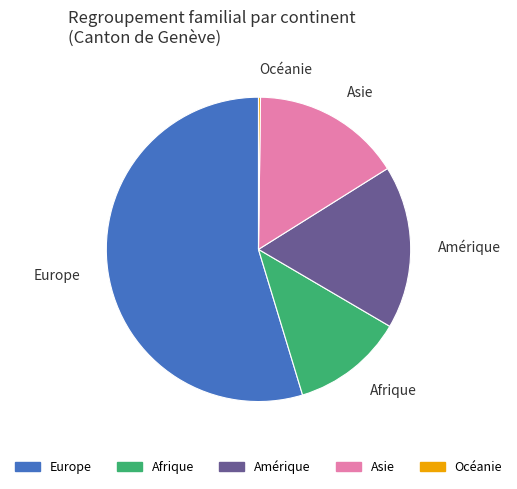

Does any single category account for the majority?

Yes